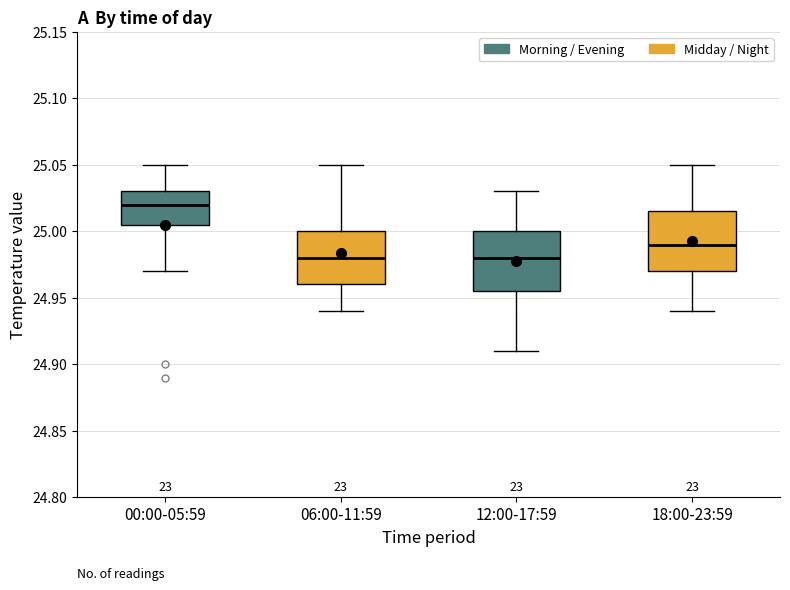

Reading left to right, read every box against the y-axis: the position of its median line, the range the box covers, and the ends of its whiskers. The values are not printed on the chart, so give them approximately, as read against the axis.

00:00-05:59: median 25.020, box 25.005 to 25.030, whiskers 24.970 to 25.050
06:00-11:59: median 24.980, box 24.960 to 25.000, whiskers 24.940 to 25.050
12:00-17:59: median 24.980, box 24.955 to 25.000, whiskers 24.910 to 25.030
18:00-23:59: median 24.990, box 24.970 to 25.015, whiskers 24.940 to 25.050